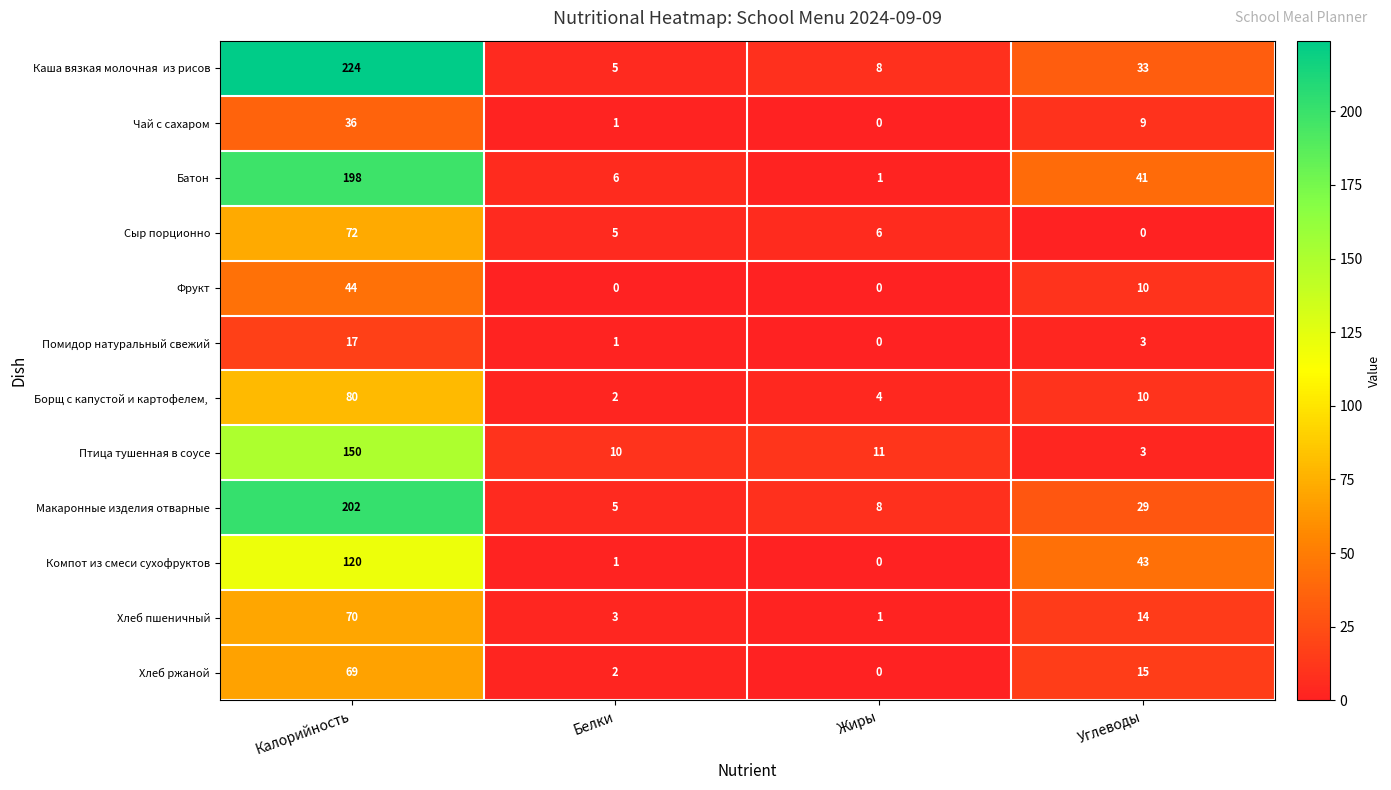

True or false: Хлеб пшеничный has a value of 2 at Белки.

False